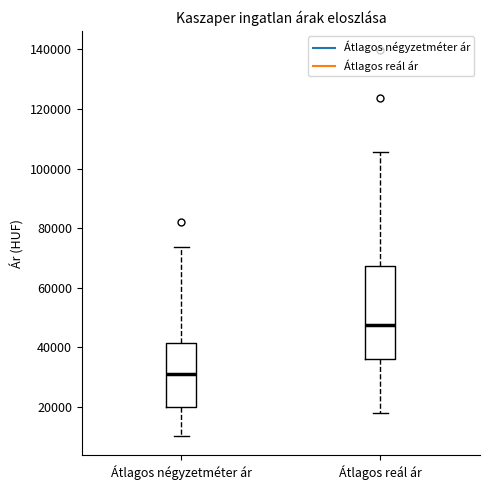

Where does the upper whisker of the box for Átlagos négyzetméter ár end on the y-axis? The values are not printed on the chart, so give them approximately, as read against the axis.

74000